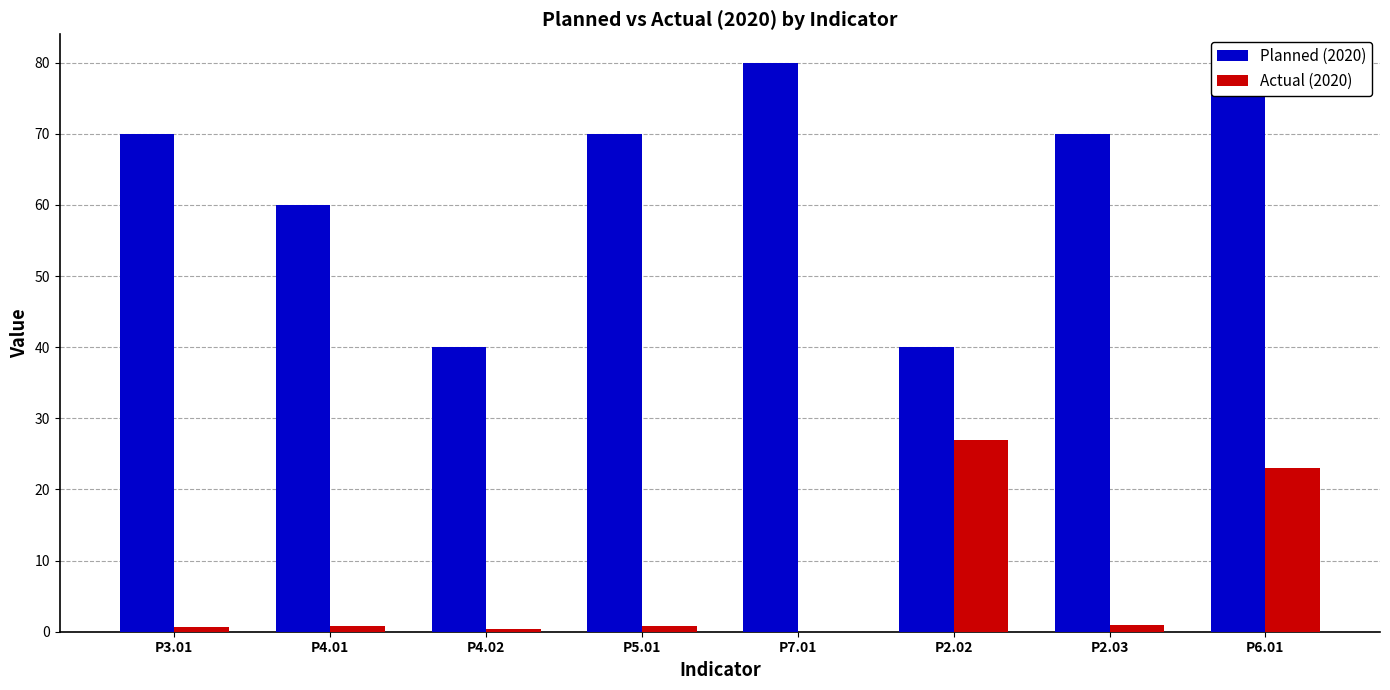

How many bars are there in each group?

2